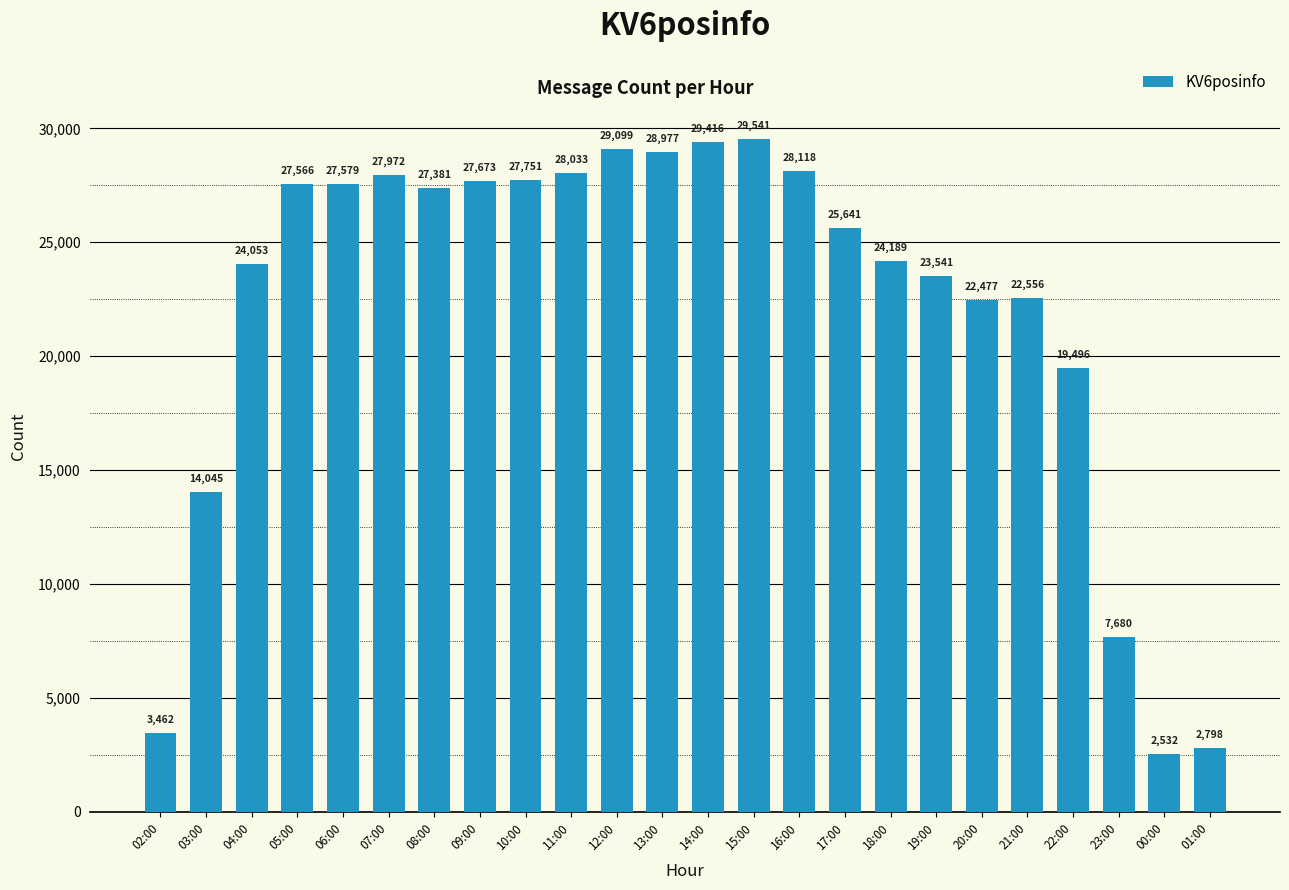

What is the label of the 19th bar from the left?

20:00